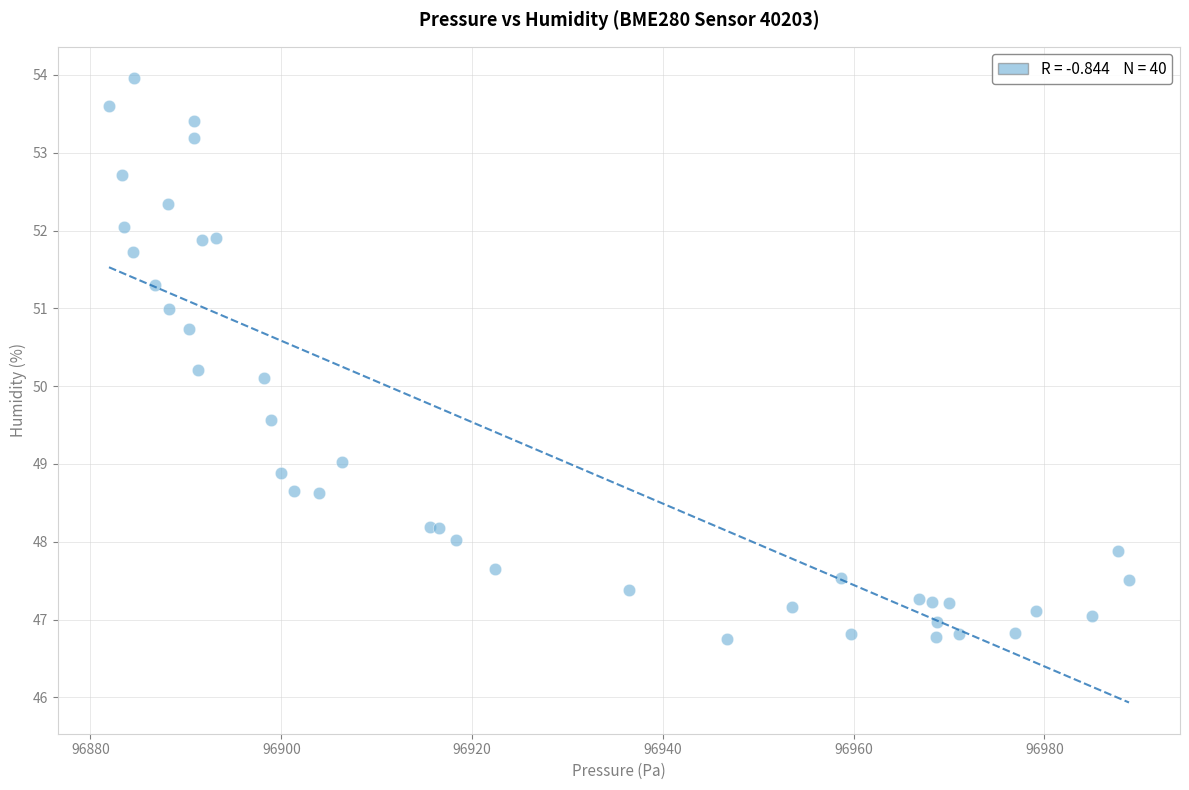

What Y value in the scatter plot is closest to 50?

50.1